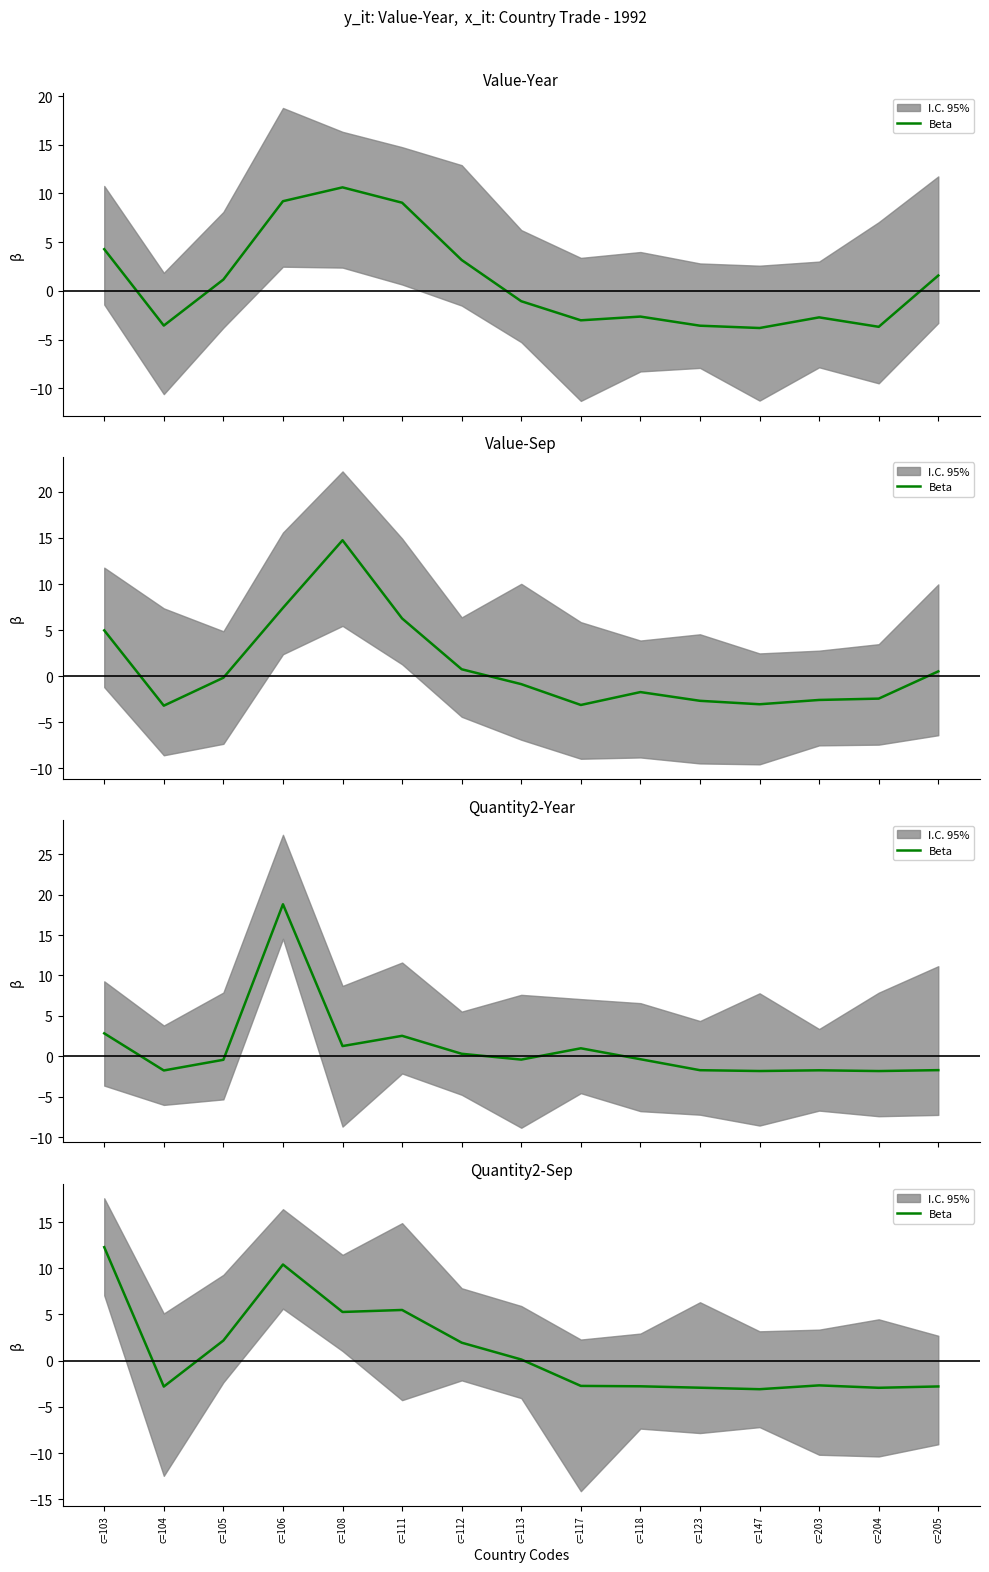

True or false: there are more than 2 points higher than both neighbors.

True